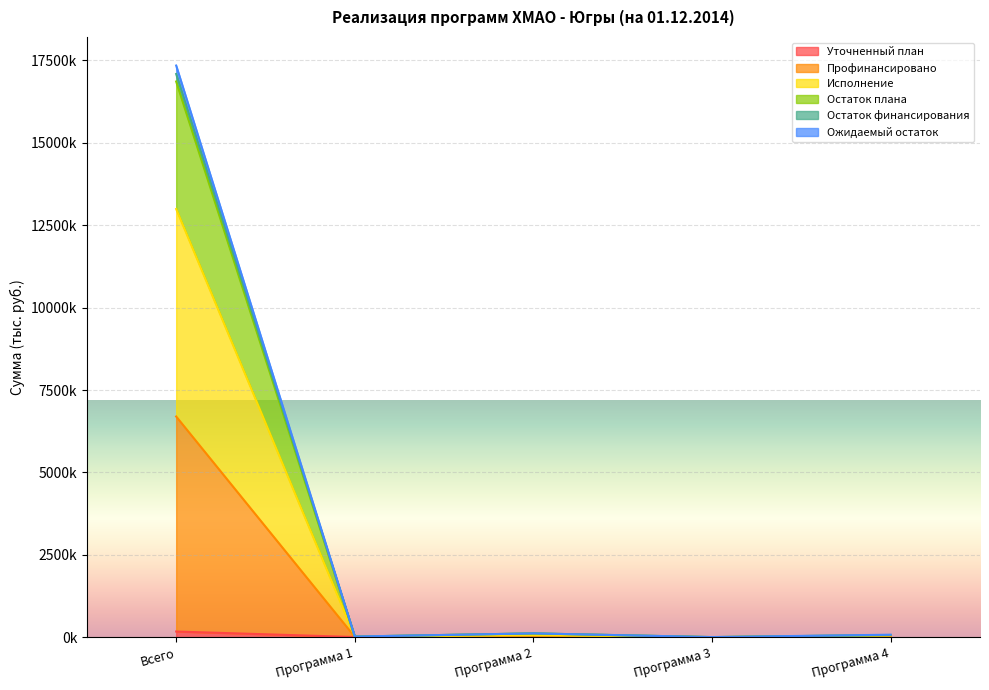

At which label does Остаток финансирования reach its minimum?

Программа 3